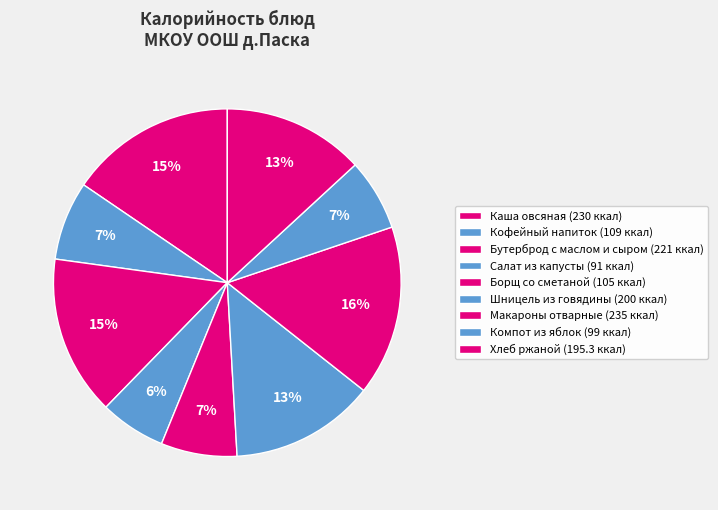

How much of the chart is everything except Бутерброд с маслом и сыром?

85.1%